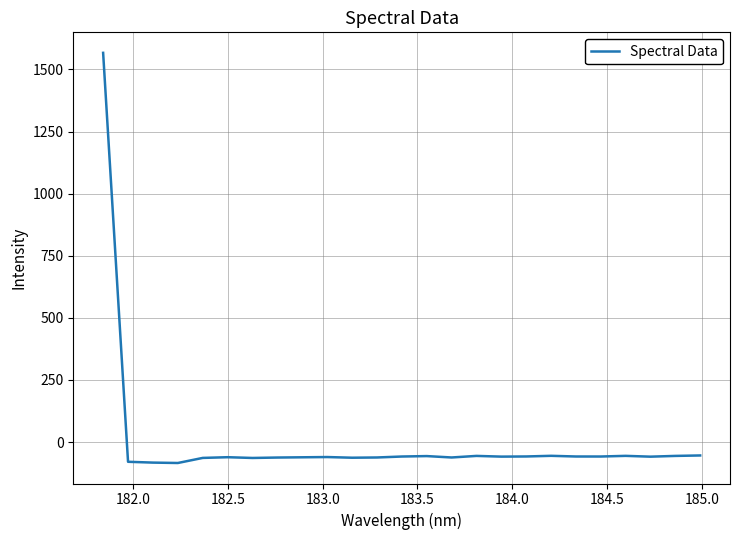

What is the difference between the second highest and minimum values?

30.3